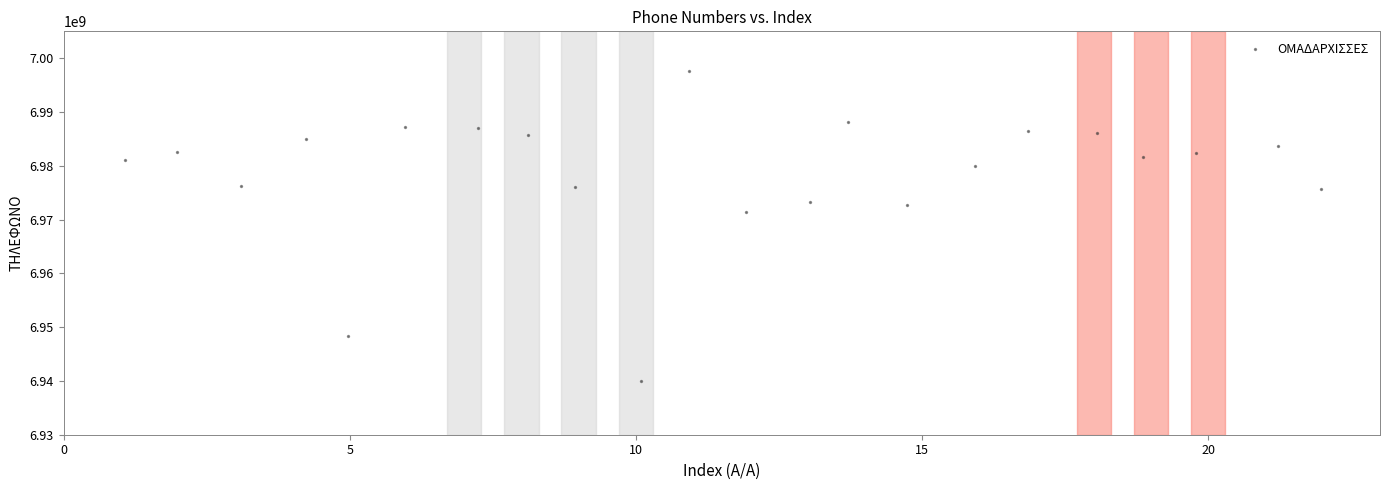

What Y value in the scatter plot is closest to 6968820445?

6971370432.1